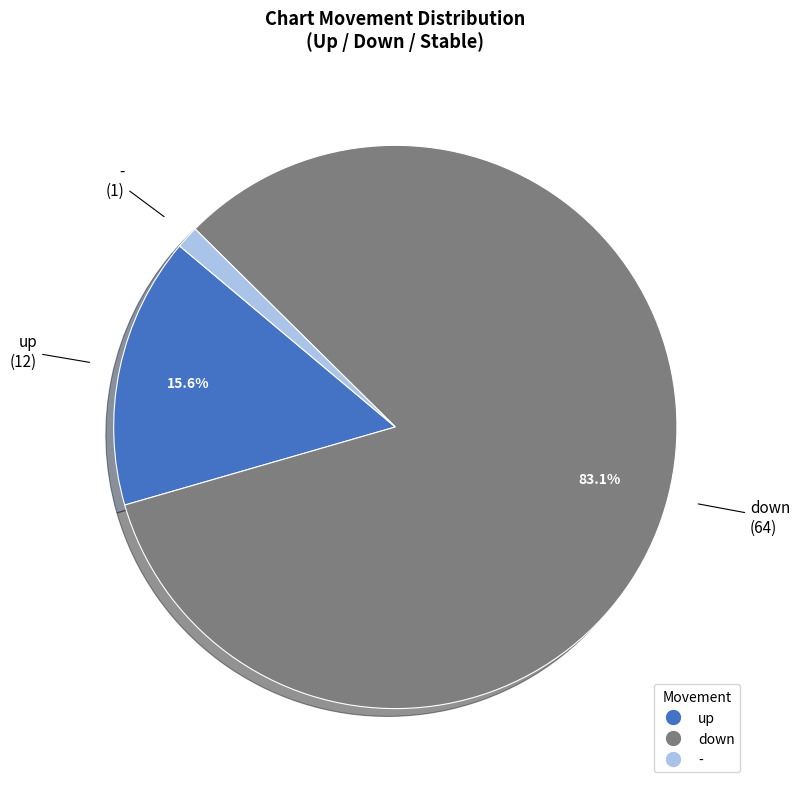

What percentage is the down slice, to the nearest percent?

83%